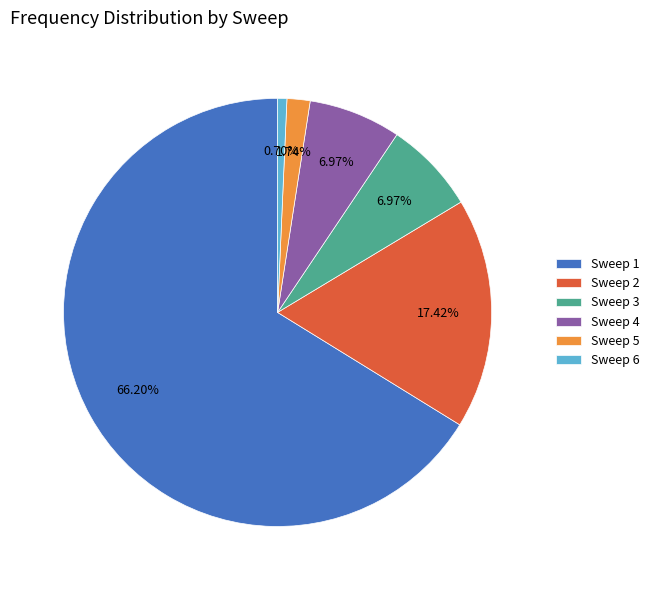

To the nearest percent, what portion does Sweep 4 represent?

7%